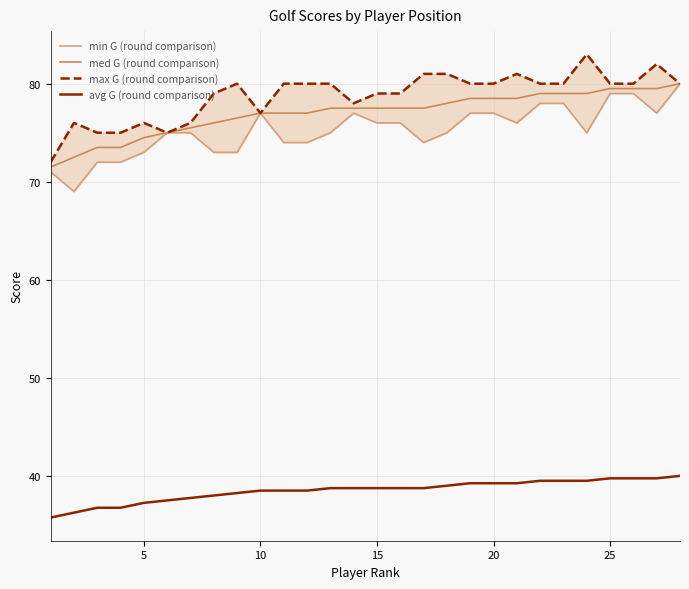

True or false: med G (round comparison) and avg G (round comparison) intersect in this chart.

False